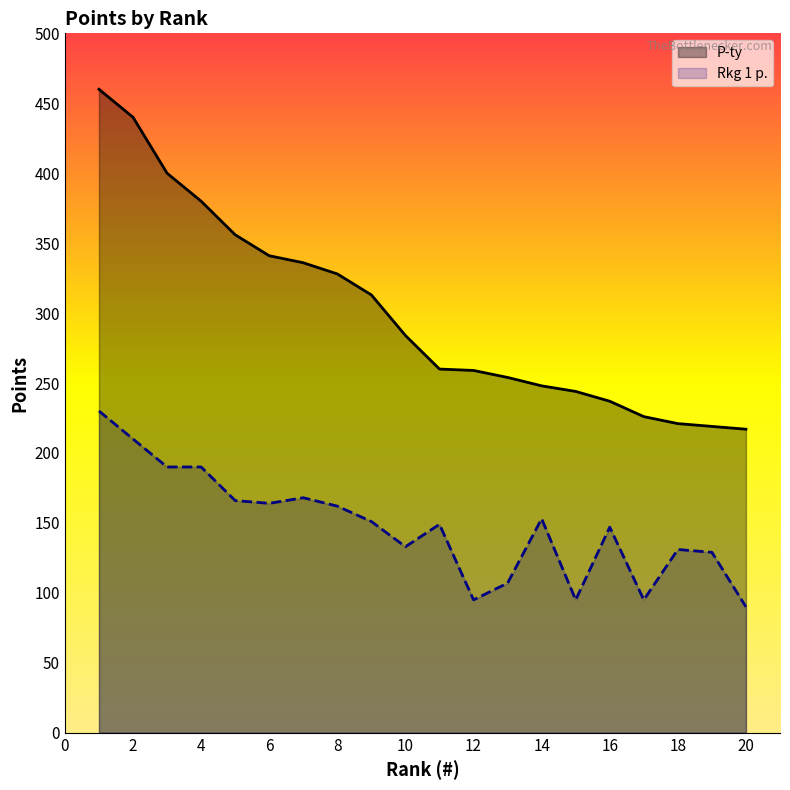

What is the maximum value shown in the chart?

460